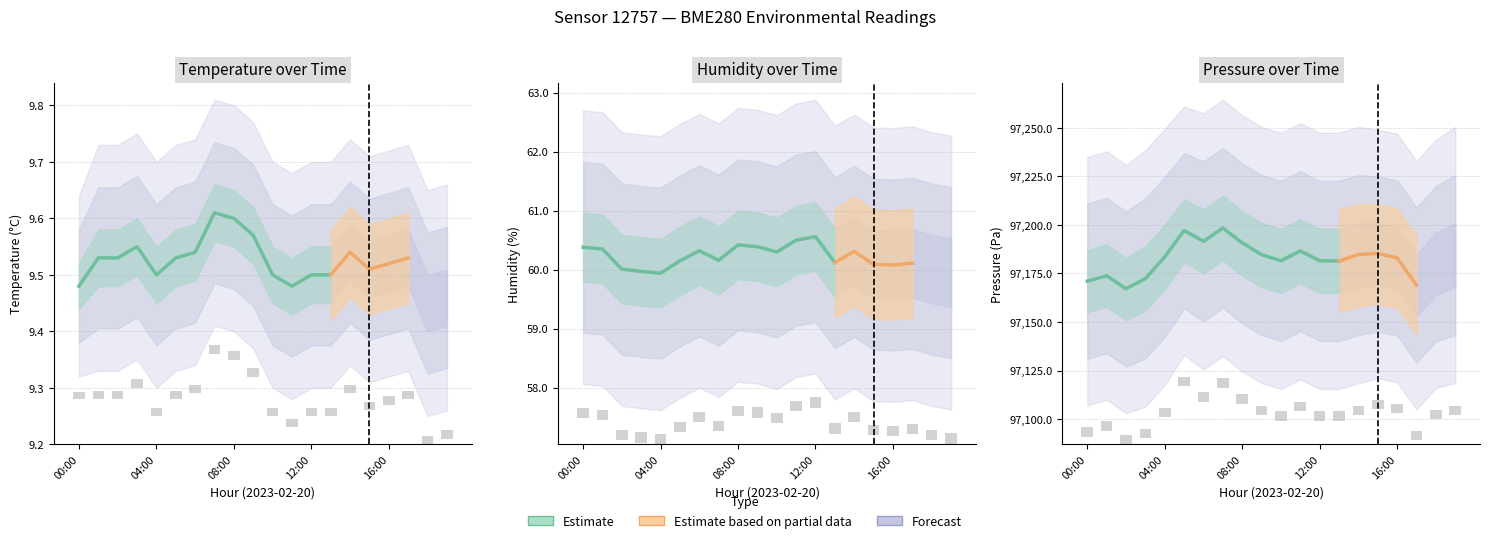

What is the minimum value shown in the chart?

97167.2